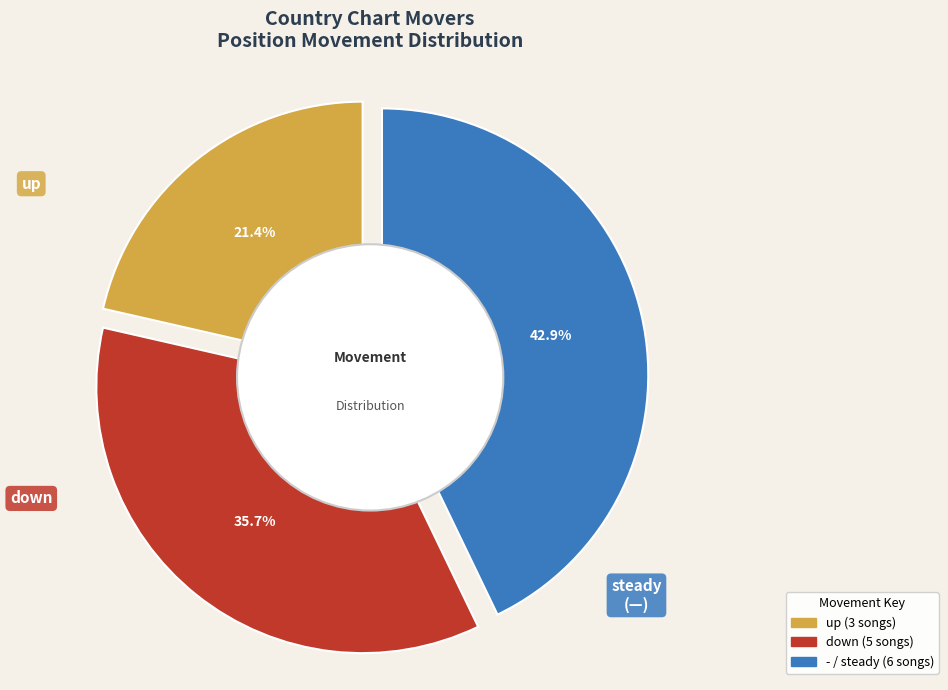

To the nearest percent, what portion does up represent?

21%